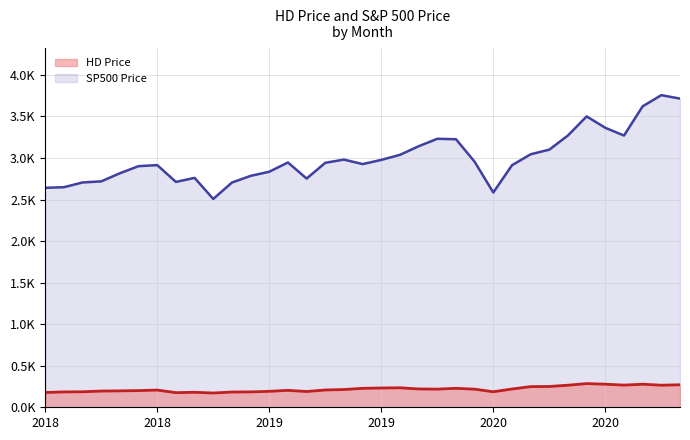

Where is SP500 Price nearest to the value 3131?

2019-11